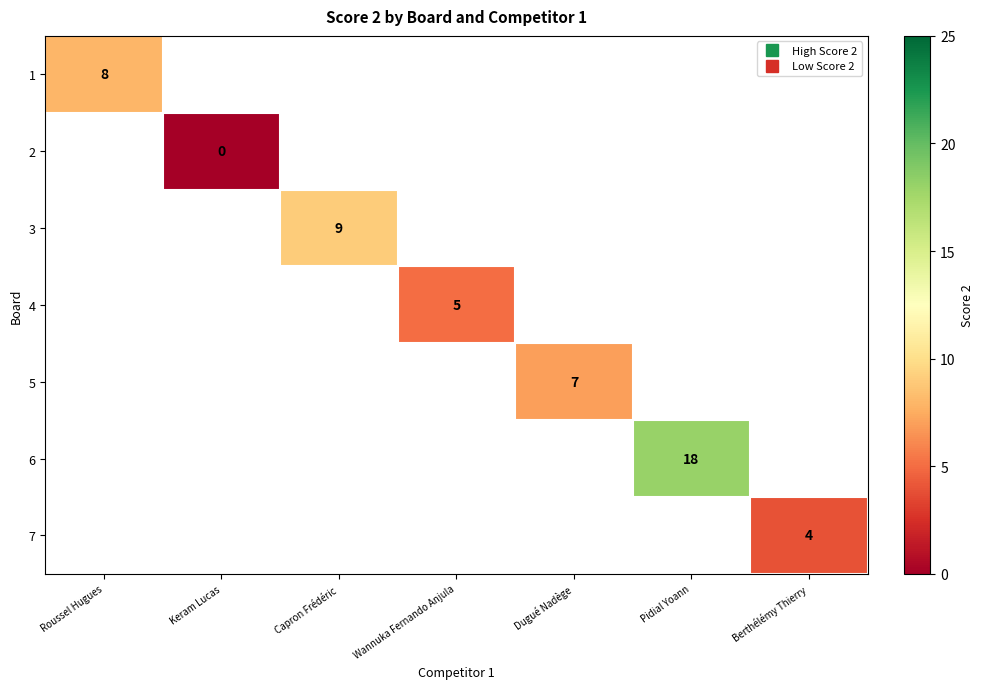

Between Keram Lucas and Capron Frédéric, which is larger?

Capron Frédéric